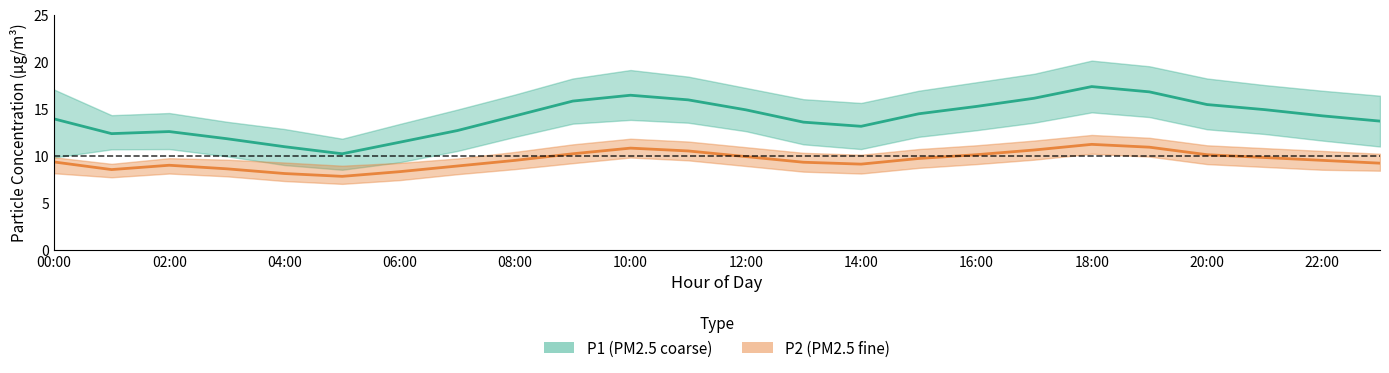

Where does the P2_lower series first go above 8?

00:00